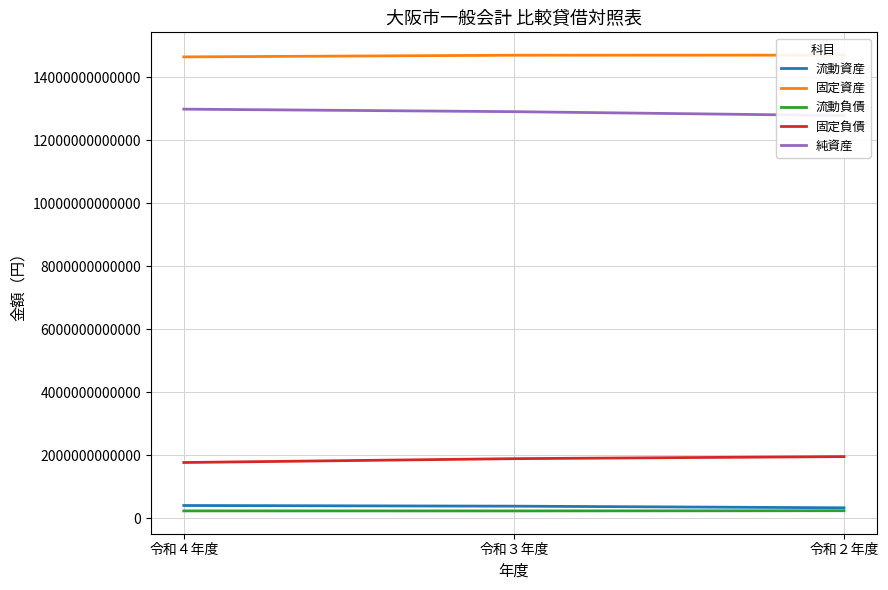

True or false: 固定負債 has a value of 2844098175823 at 令和２年度.

False